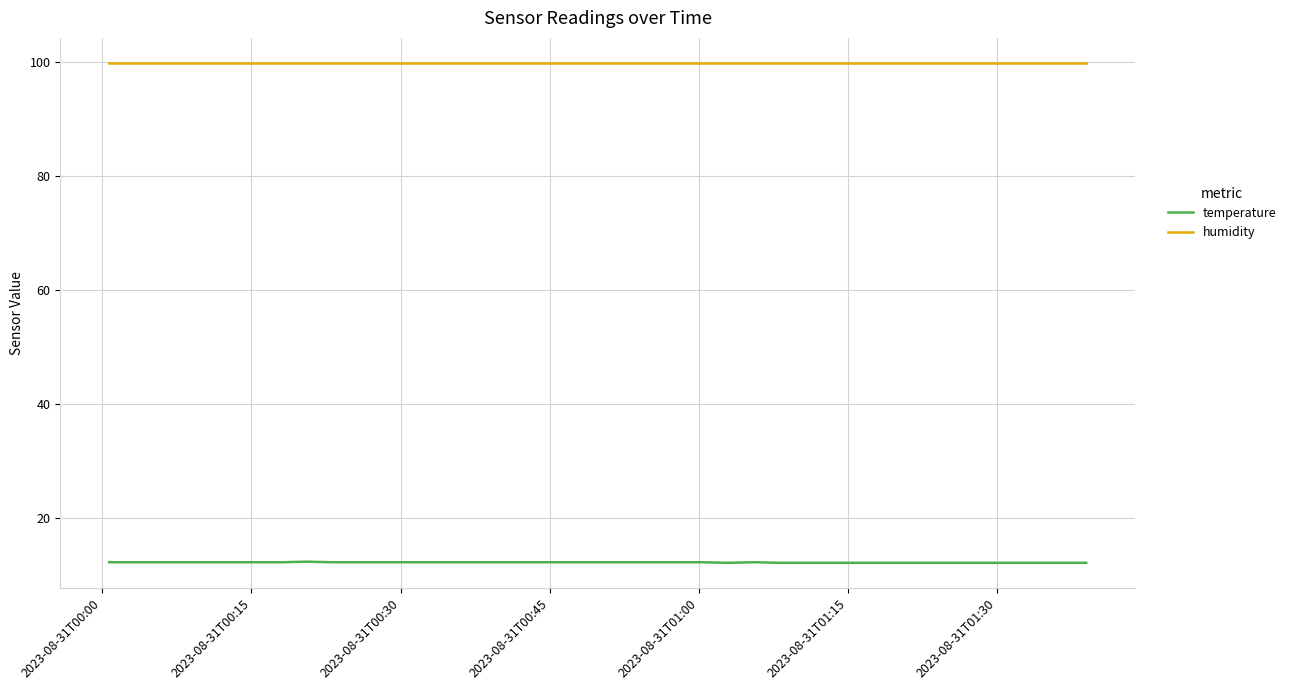

Which series has the largest total across all categories?

humidity